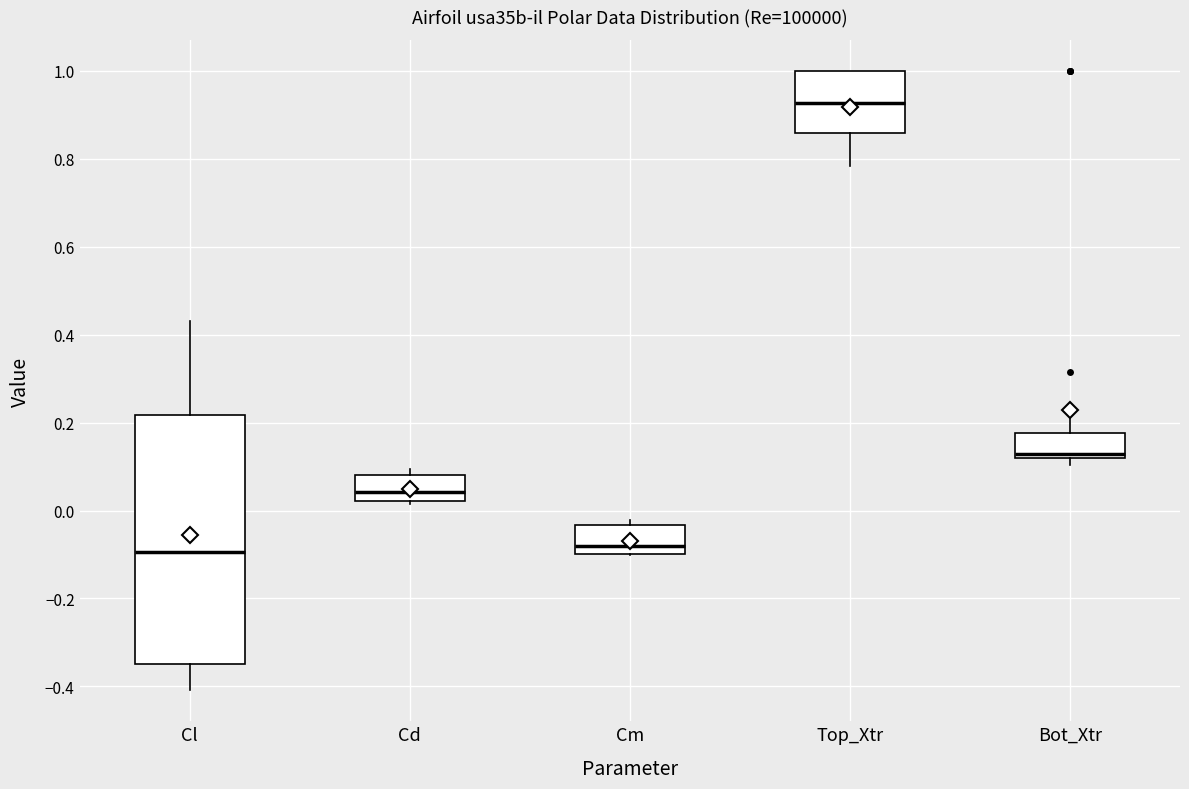

Where is the lower edge of the box for Bot_Xtr on the y-axis? The values are not printed on the chart, so give them approximately, as read against the axis.

0.12